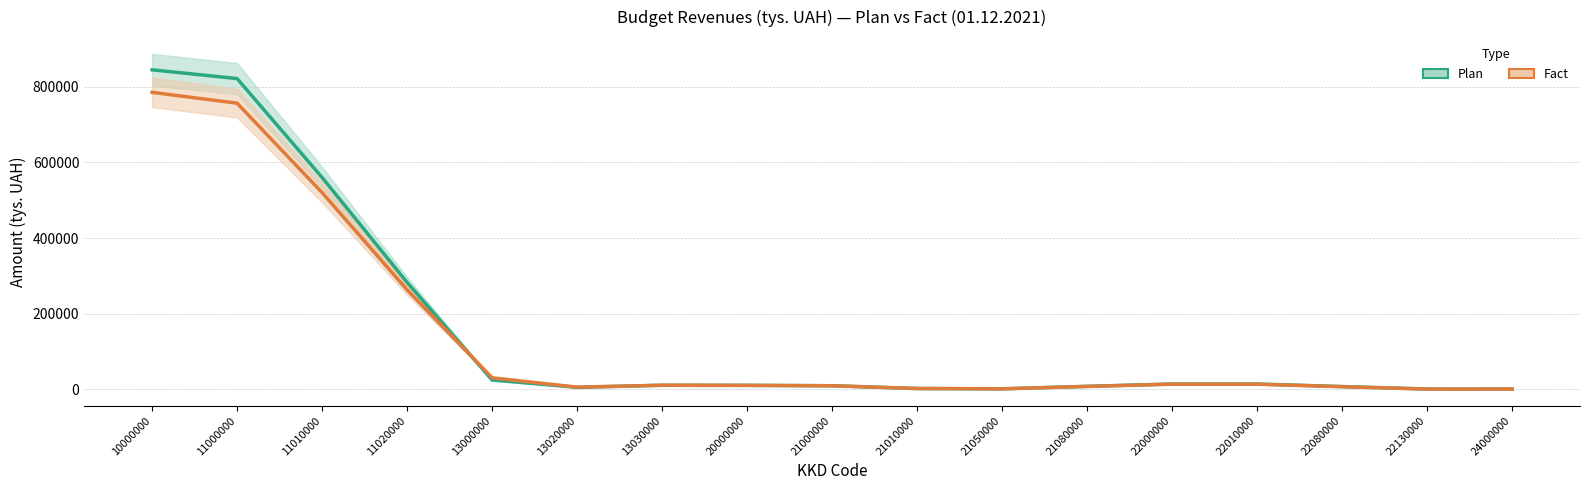

Which series has the largest range (max minus min)?

Plan